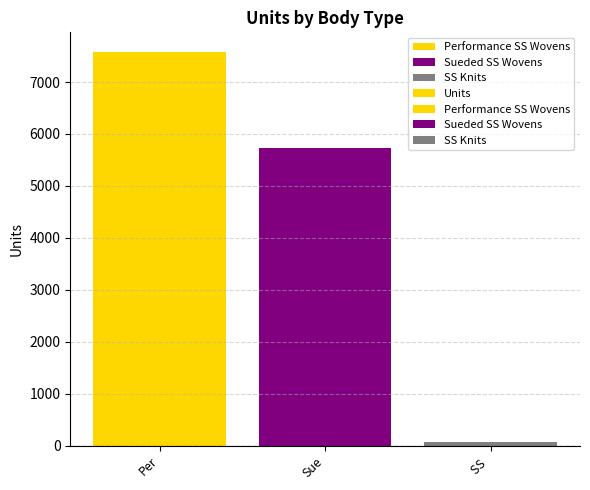

What is the approximate value at Sue, to the nearest 10?

5740